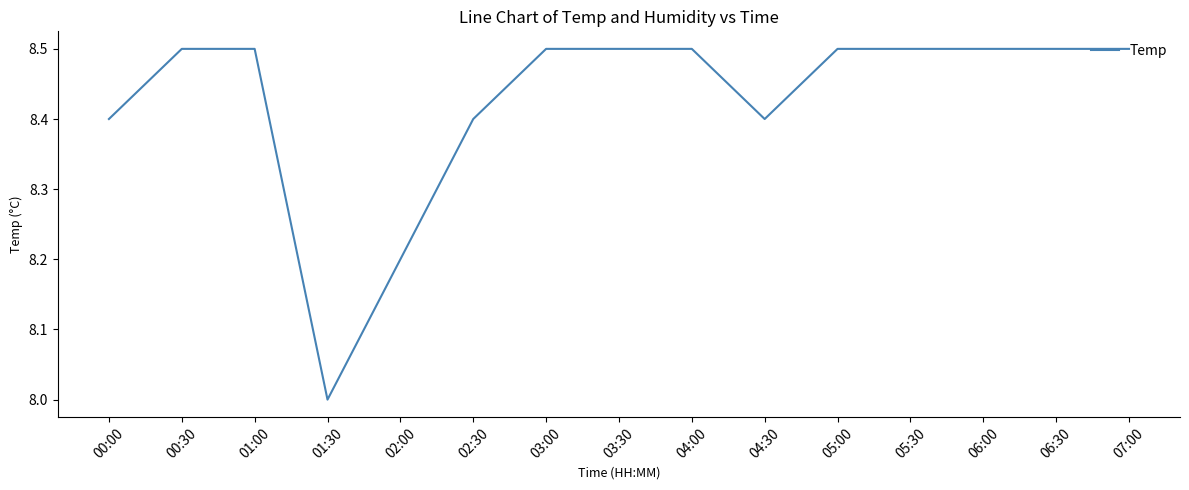

Is it true that the value at 03:00 is 8.5?

True